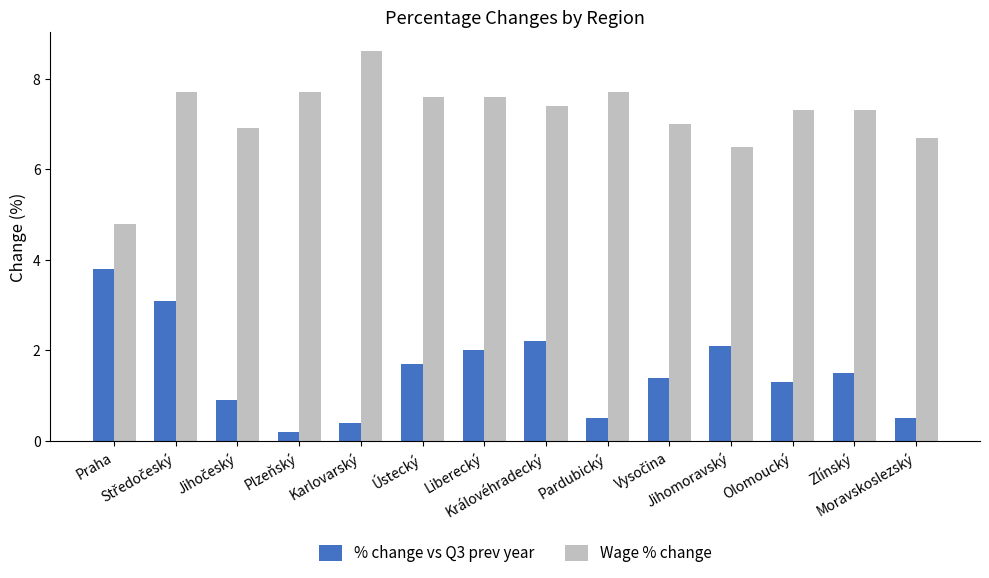

At which label does Wage % change reach its peak?

Karlovarský